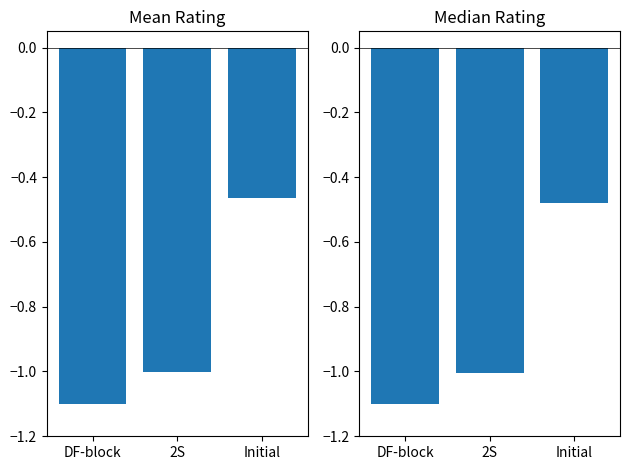

Reading right to left, what are all the values shown in this chart?

Mean Rating: Initial=-0.5	2S=-1.0	DF-block=-1.1
Median Rating: Initial=-0.5	2S=-1.0	DF-block=-1.1